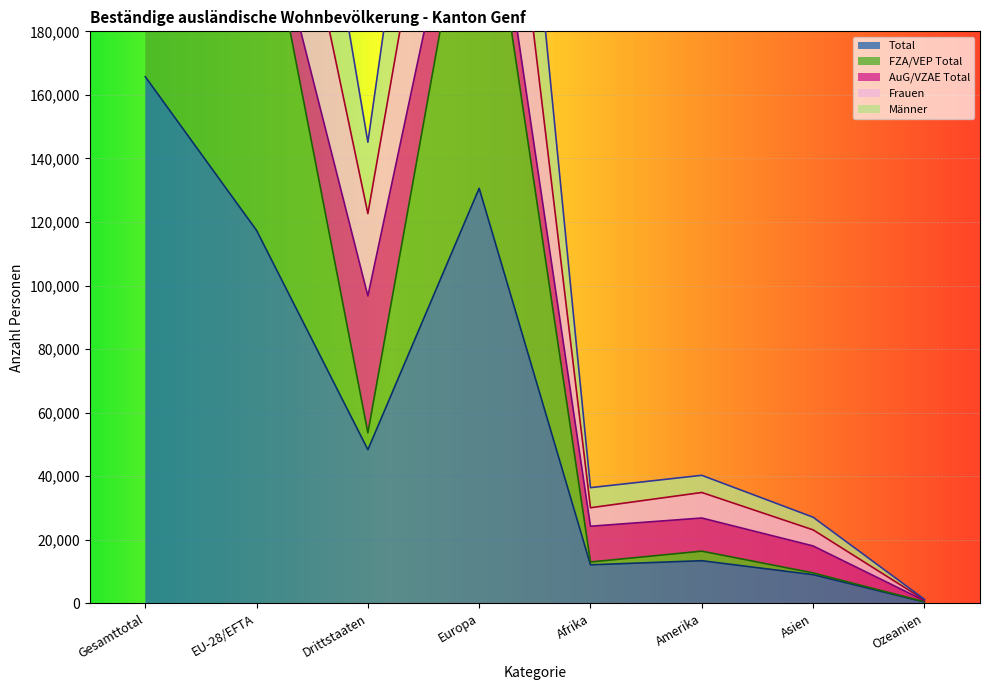

What is the minimum value shown in the chart?

437